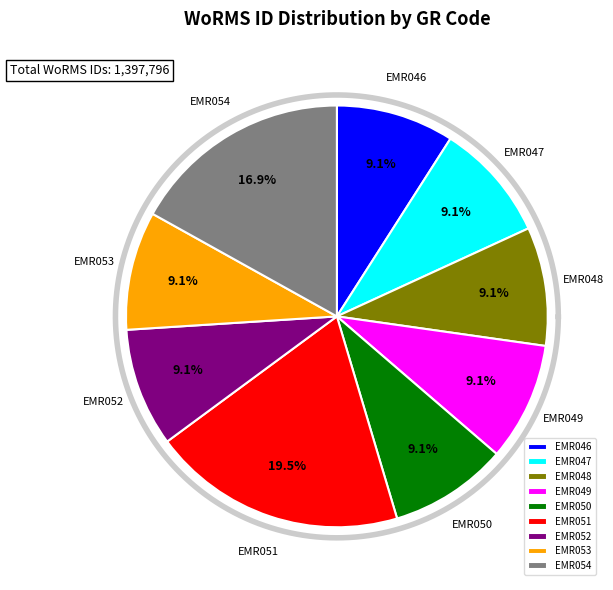

Which slice is the largest?

EMR051